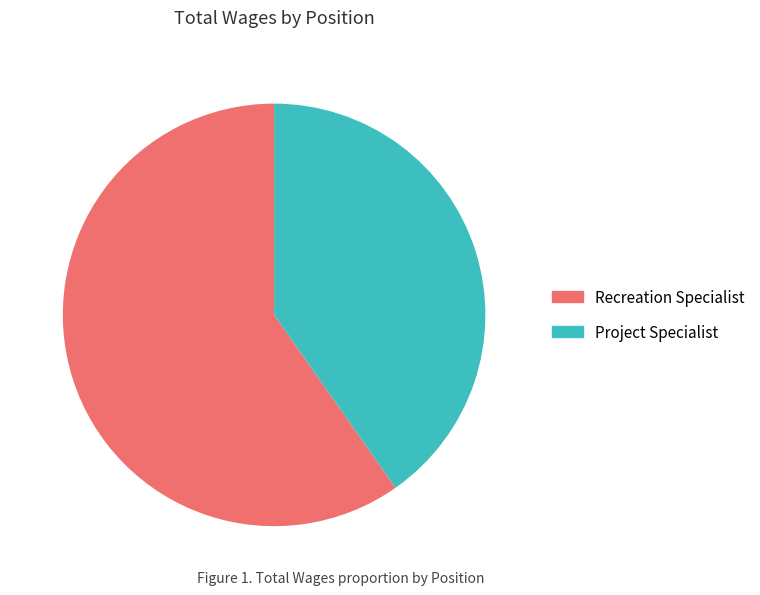

Do Recreation Specialist and Project Specialist together represent more than half of the pie?

Yes